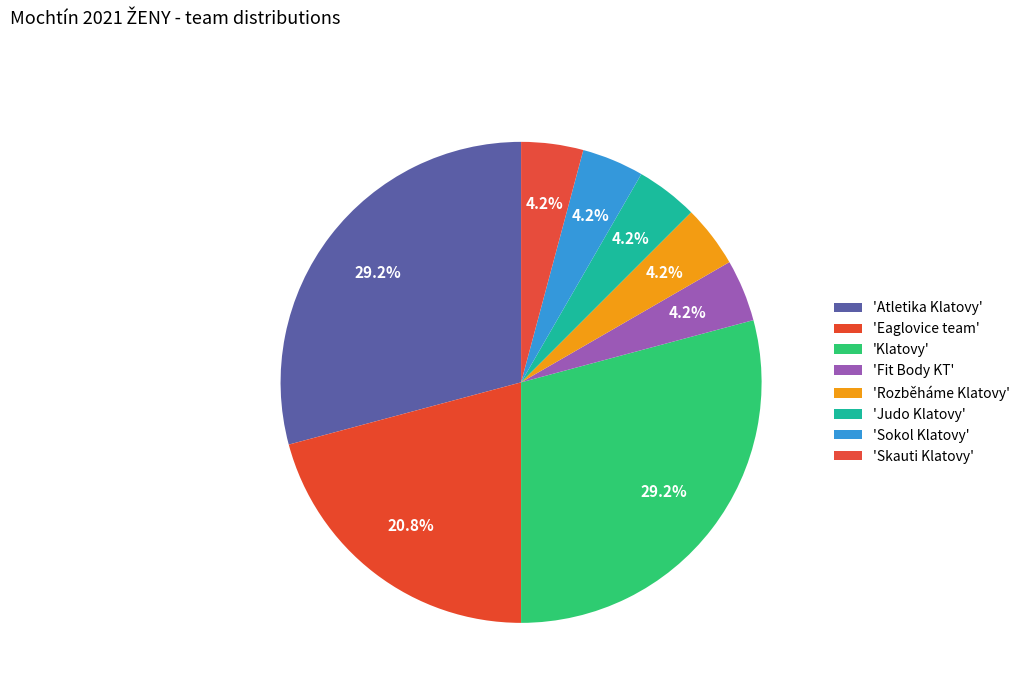

How many slices are in this pie chart?

8